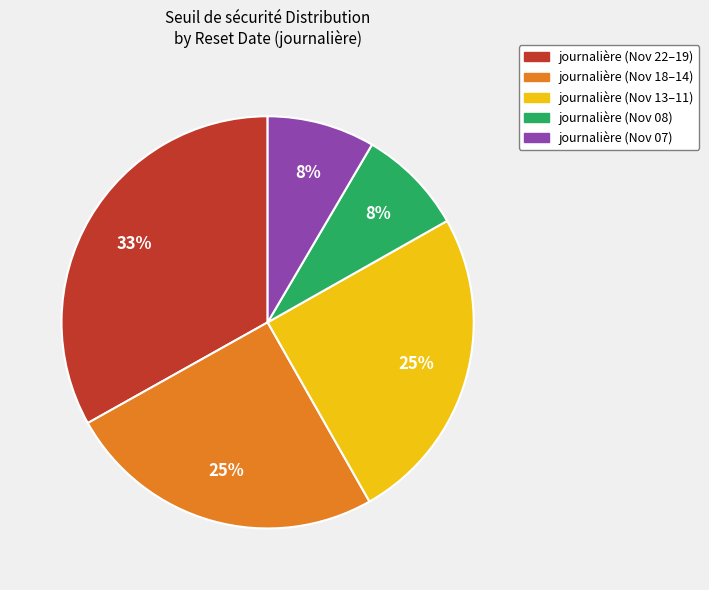

The journalière (Nov 22–19) slice represents 42% of the pie. True or false?

False